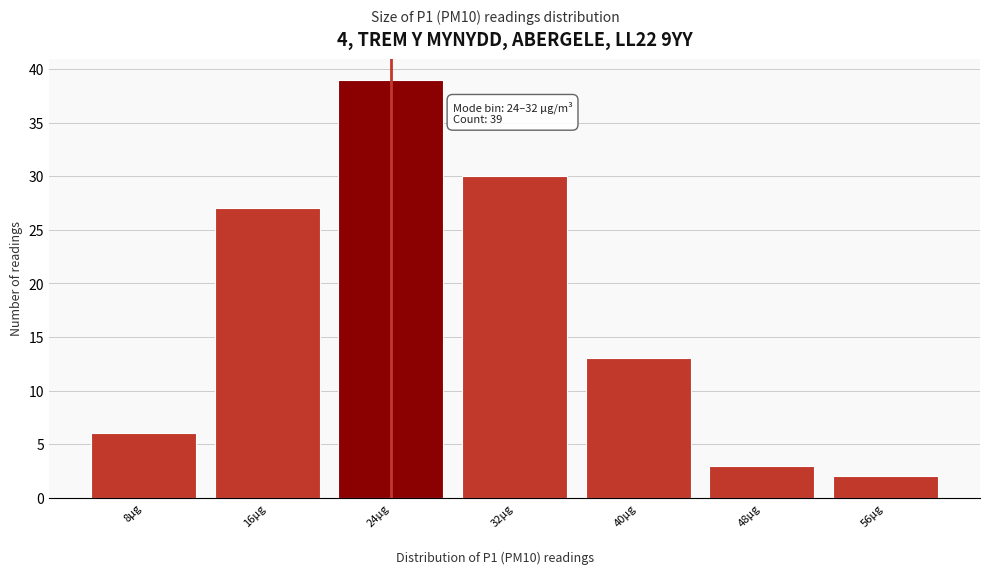

Reading right to left, list all the values displayed in this chart.

2	3	13	30	39	27	6